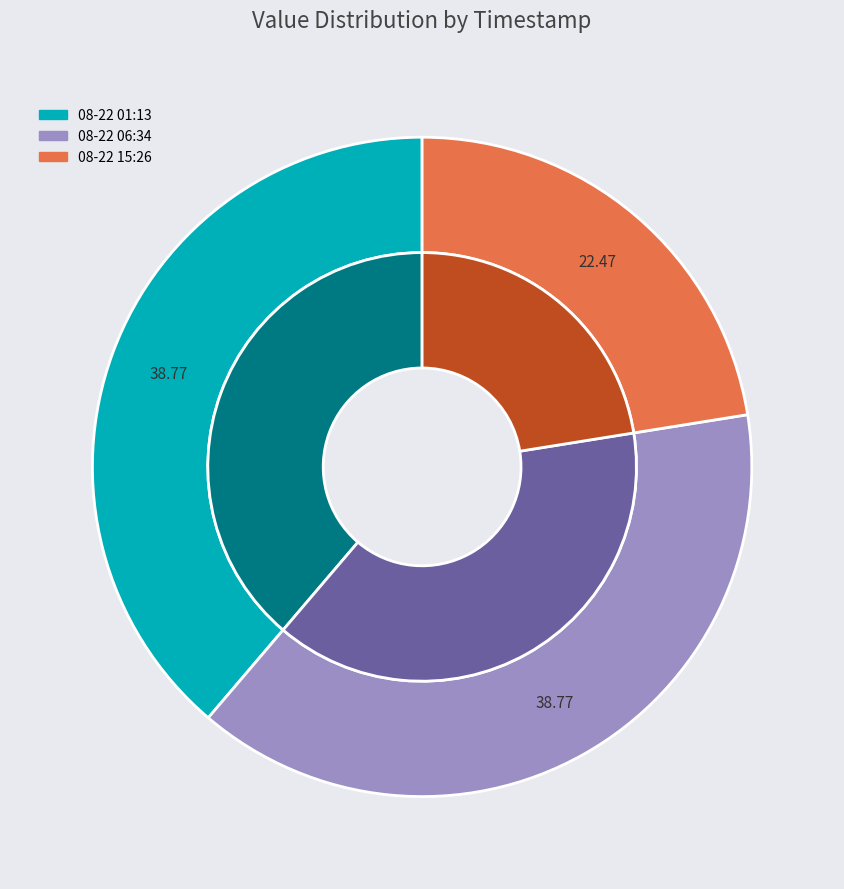

What percentage is the 2022-08-22T06:34:41.079Z slice, to the nearest percent?

39%